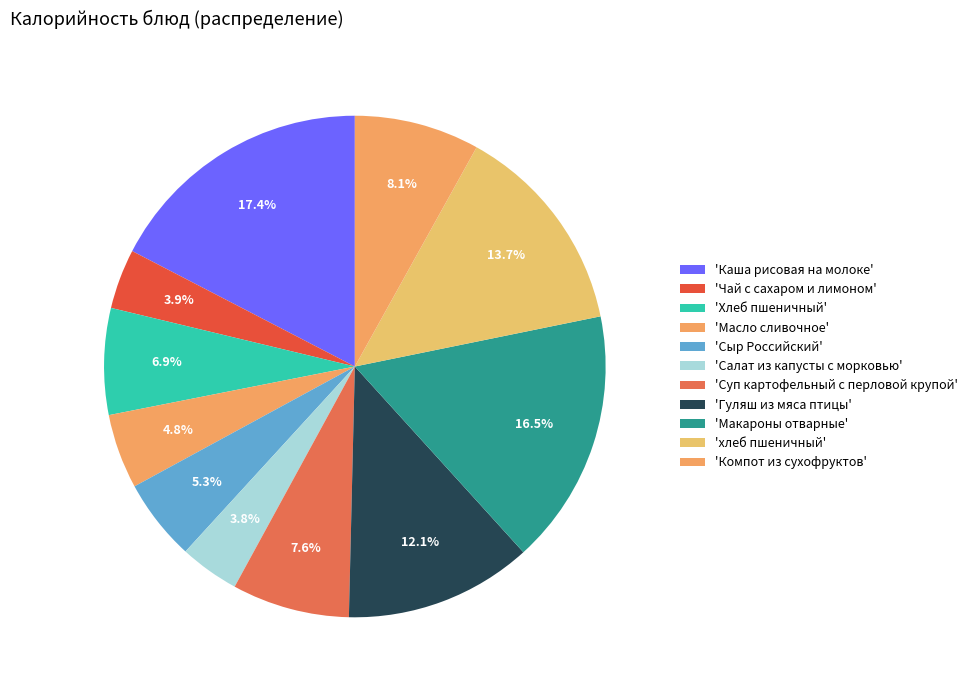

How many segments does this pie chart have?

11